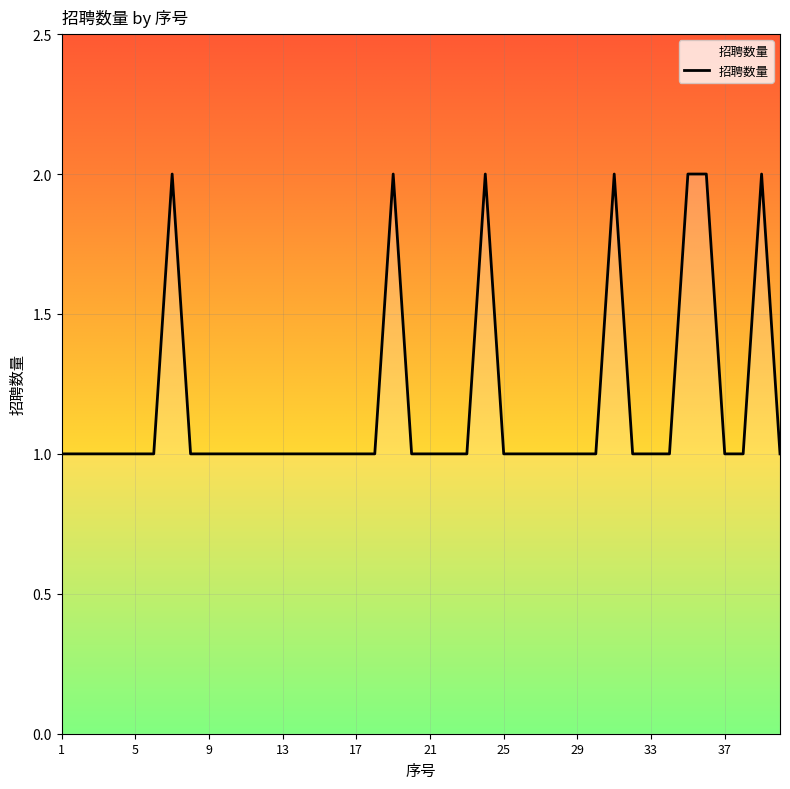

At which label is the value closest to 1?

1